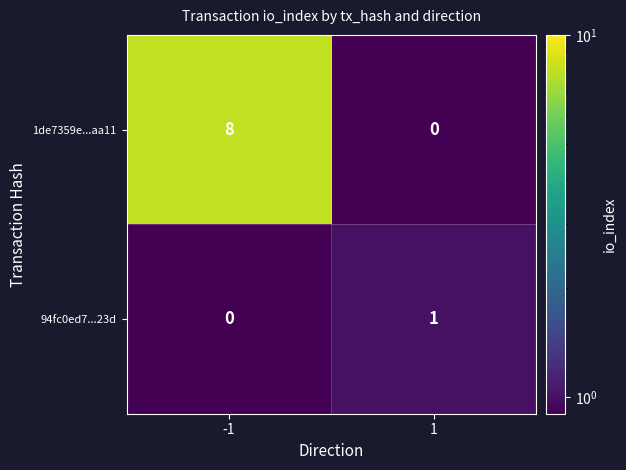

Which series changed the most between -1 and 1?

1de7359e...aa11